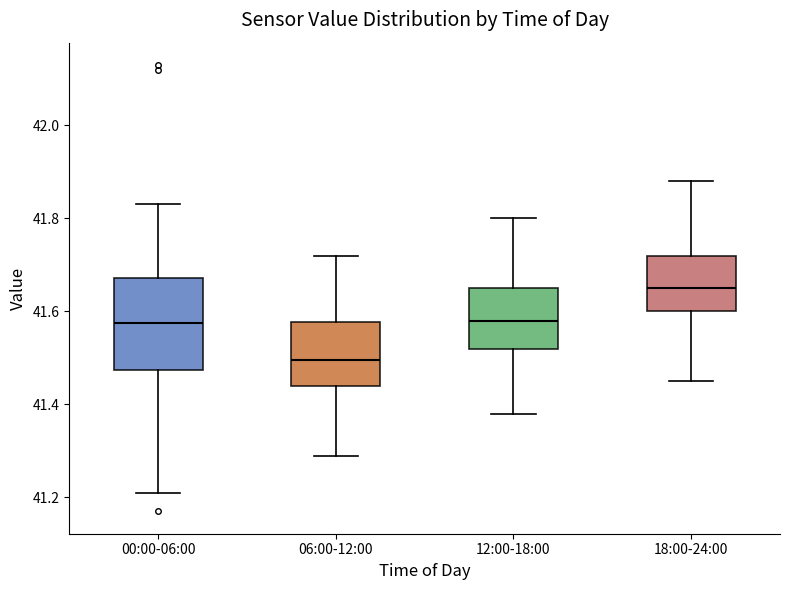

Reading left to right, transcribe this box plot: for each box, give where its median line is, the range the box spans, and where its two whiskers end, as read against the y-axis. The values are not printed on the chart, so give them approximately, as read against the axis.

00:00-06:00: median 41.58, box 41.48 to 41.68, whiskers 41.22 to 41.84
06:00-12:00: median 41.50, box 41.44 to 41.58, whiskers 41.30 to 41.72
12:00-18:00: median 41.58, box 41.52 to 41.66, whiskers 41.38 to 41.80
18:00-24:00: median 41.66, box 41.60 to 41.72, whiskers 41.46 to 41.88